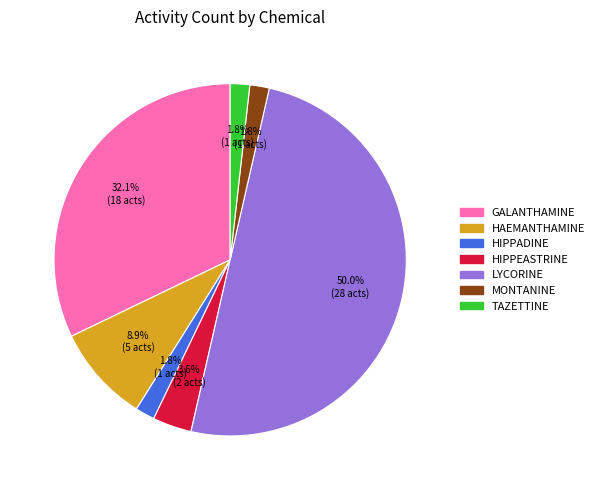

To the nearest percent, what is the difference between the HAEMANTHAMINE and HIPPADINE slice percentages?

7%